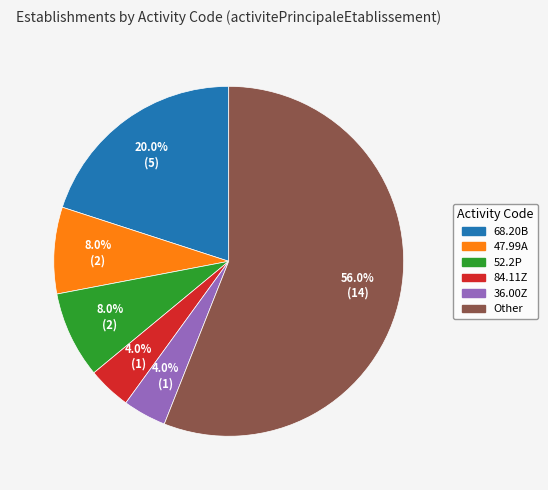

Combined, what portion of the pie is 52.2P and 68.20B?

28.0%